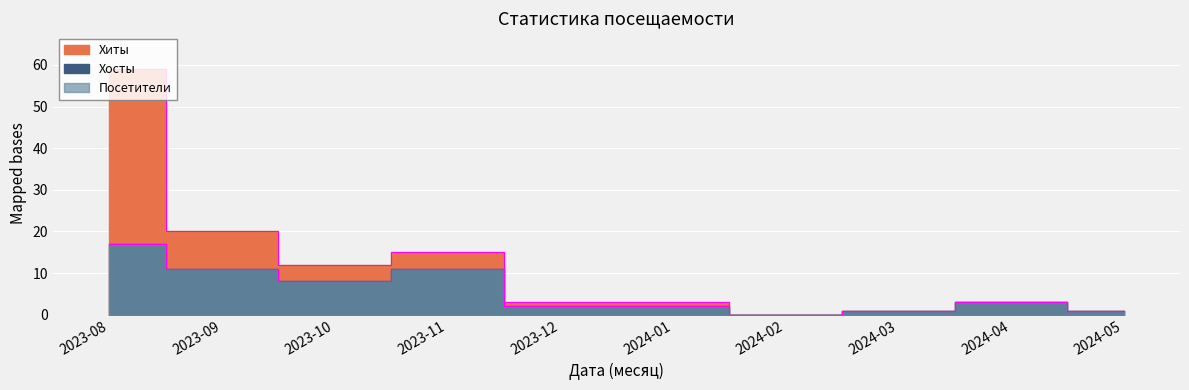

How many positive values does the Хиты series have?

9